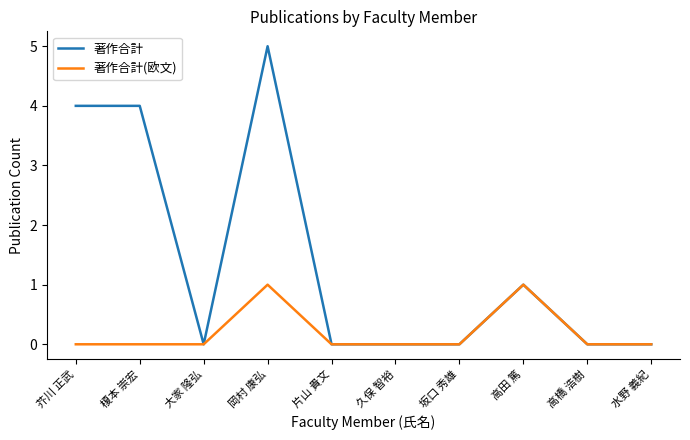

The 著作合計(欧文) series shows 0 at 片山 貴文. True or false?

True